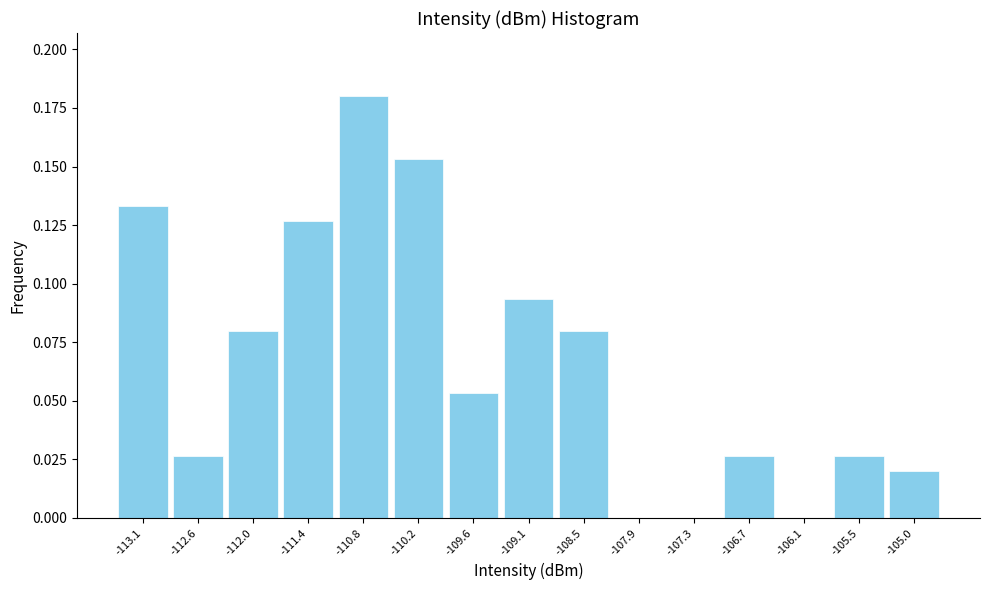

Reading left to right, transcribe this chart: for each bar, give the range it covers on the x-axis and its height. Neither the bar edges nor the heights are printed on the chart, so give them approximately, as read against the axes.

-113.4 to -112.9: 0.135
-112.9 to -112.3: 0.025
-112.3 to -111.7: 0.080
-111.7 to -111.1: 0.125
-111.1 to -110.5: 0.180
-110.5 to -109.9: 0.155
-109.9 to -109.3: 0.055
-109.3 to -108.8: 0.095
-108.8 to -108.2: 0.080
-108.2 to -107.6: 0
-107.6 to -107.0: 0
-107.0 to -106.4: 0.025
-106.4 to -105.8: 0
-105.8 to -105.3: 0.025
-105.3 to -104.7: 0.020